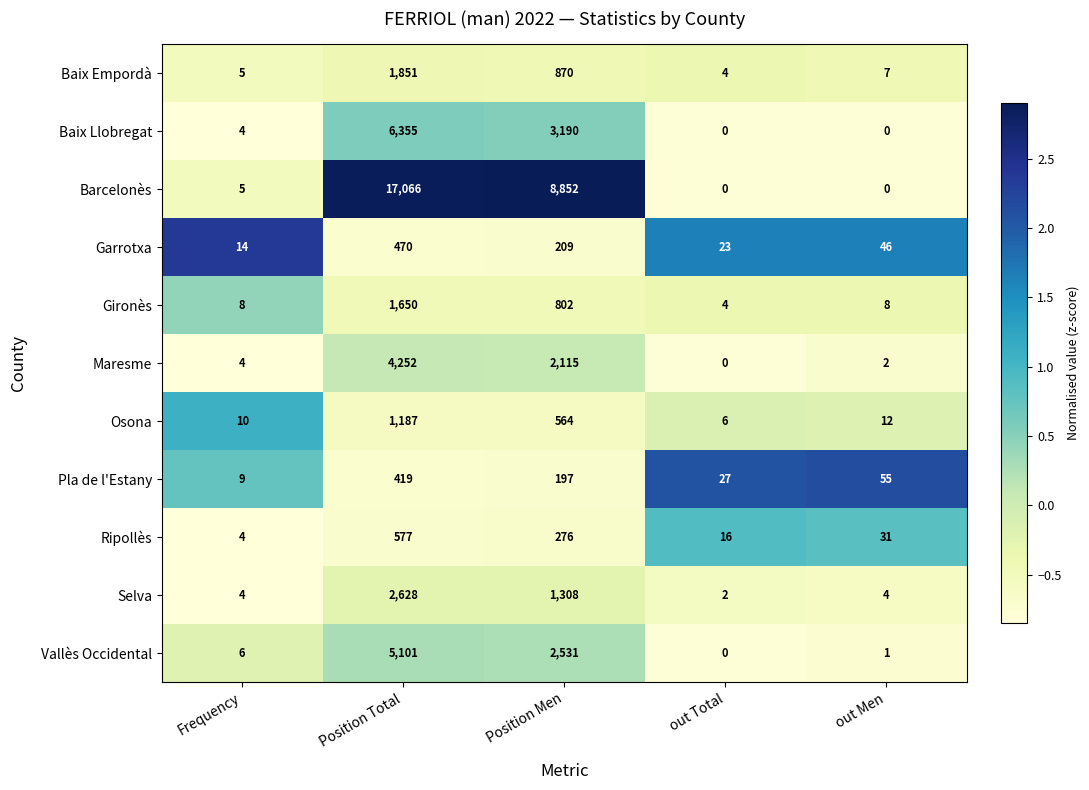

What is the approximate value of Ripollès at Position Men?

276